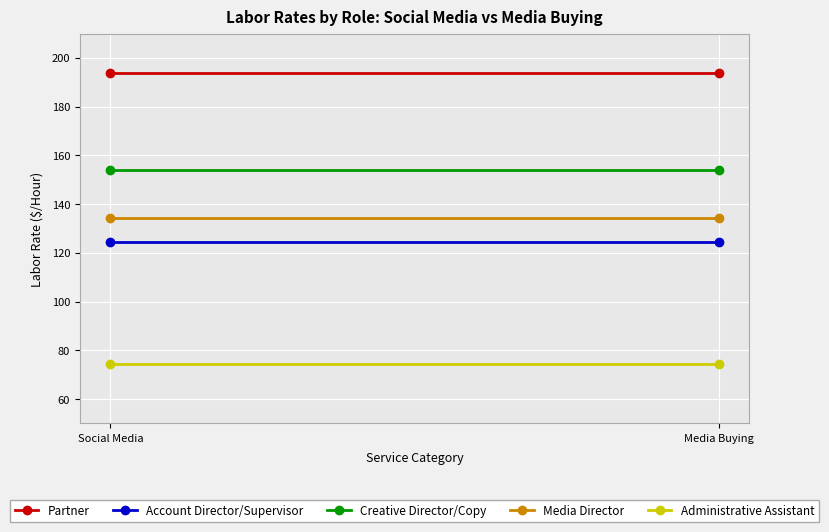

Is it true that Administrative Assistant equals 74.5 at Social Media?

True